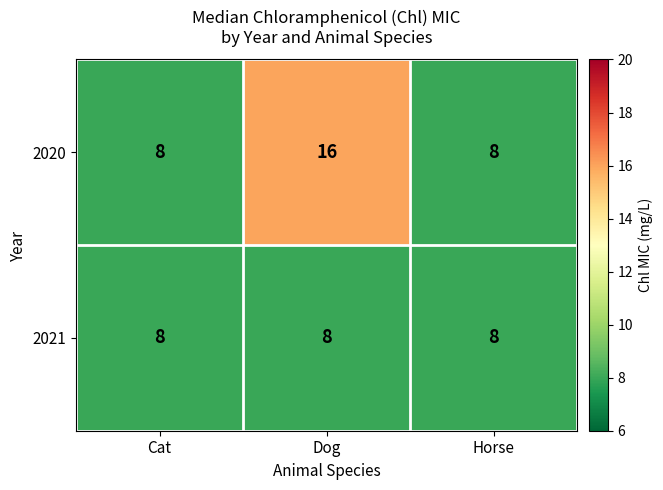

True or false: 2020 has a value of 8 at Horse.

True